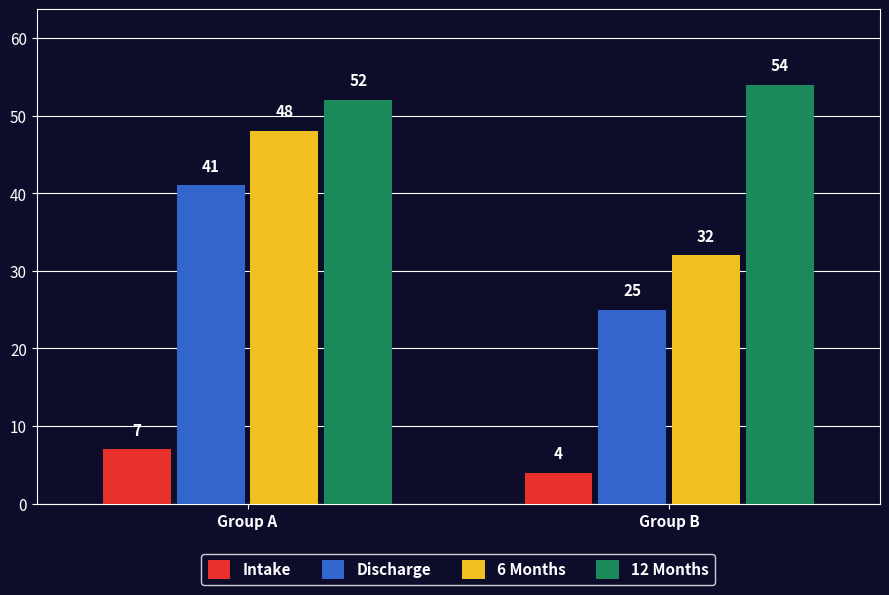

True or false: 6 Months has a value of 47 at Group B.

False